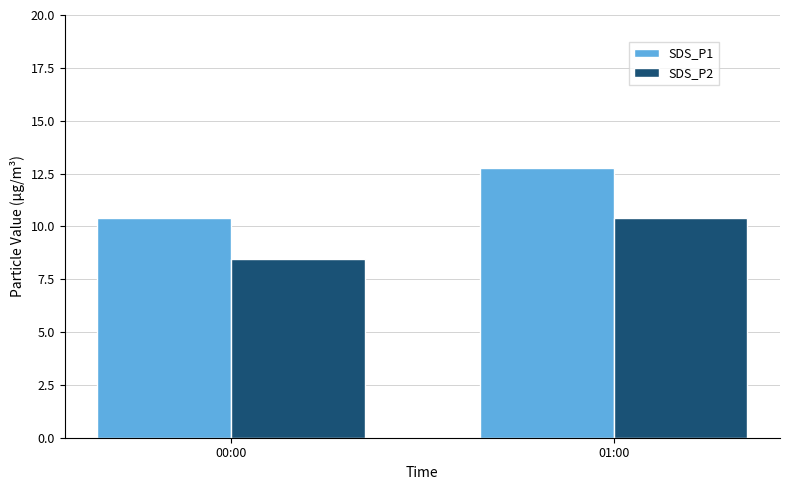

What are all the series names shown in the legend?

SDS_P1, SDS_P2